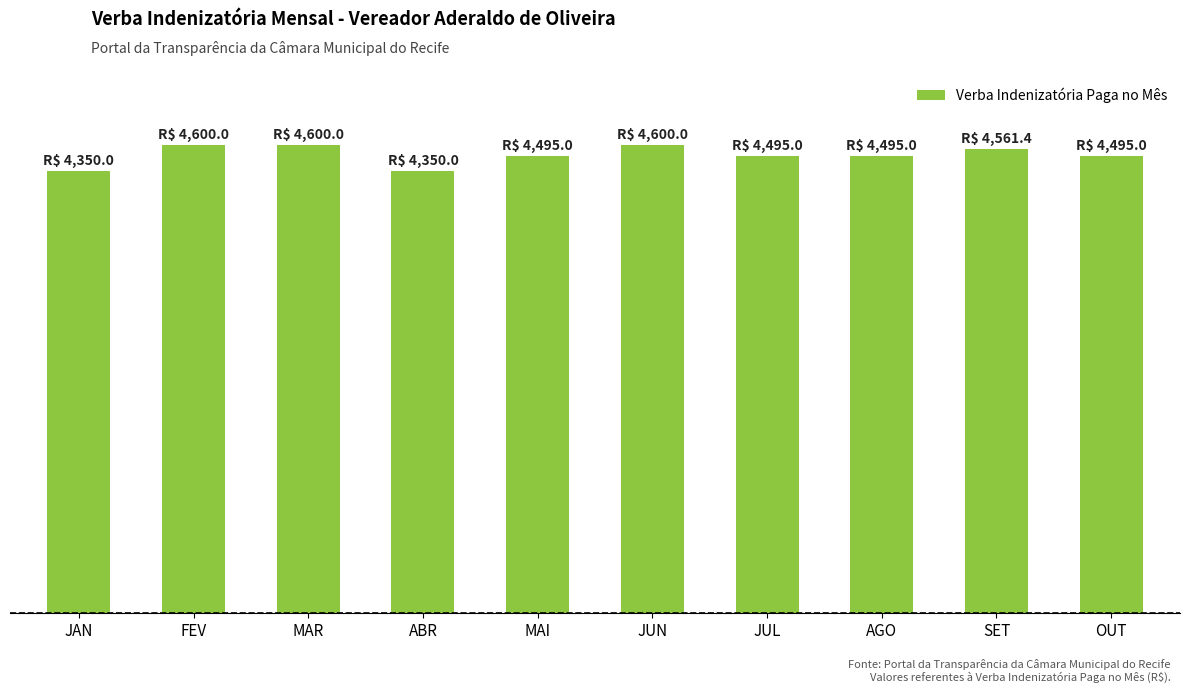

Does the chart contain any negative values?

No